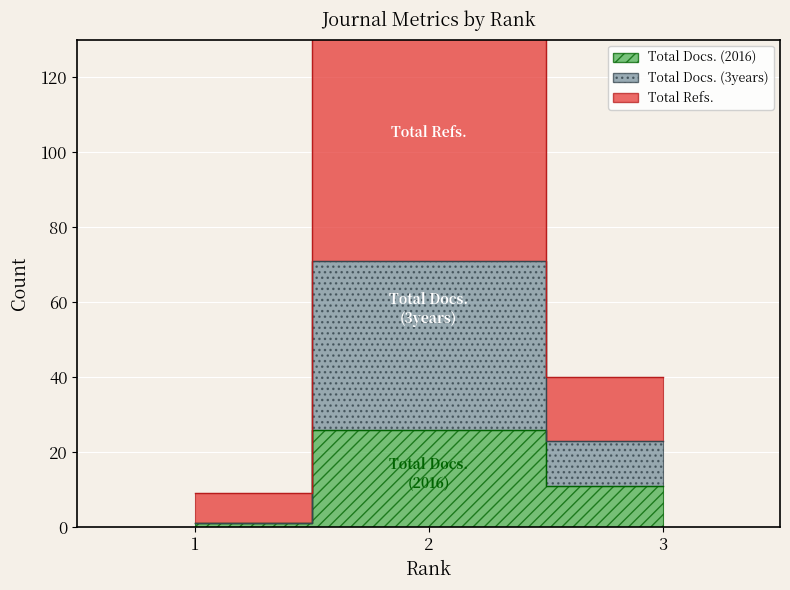

How many lines are shown in the chart?

3